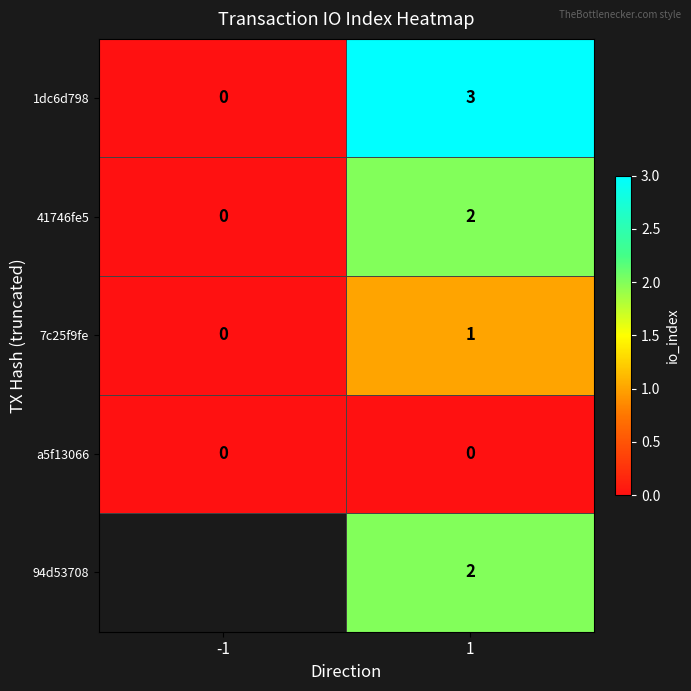

What is the difference between the maximum and minimum values in the 1dc6d798 series?

3